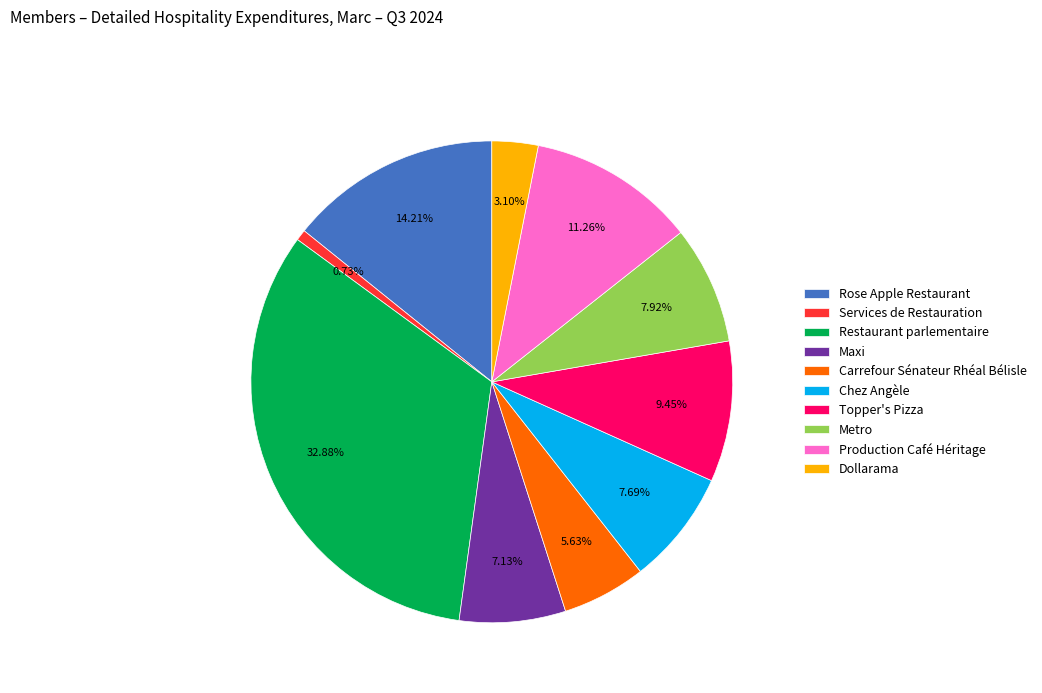

True or false: Carrefour Sénateur Rhéal Bélisle accounts for 17% of the total.

False